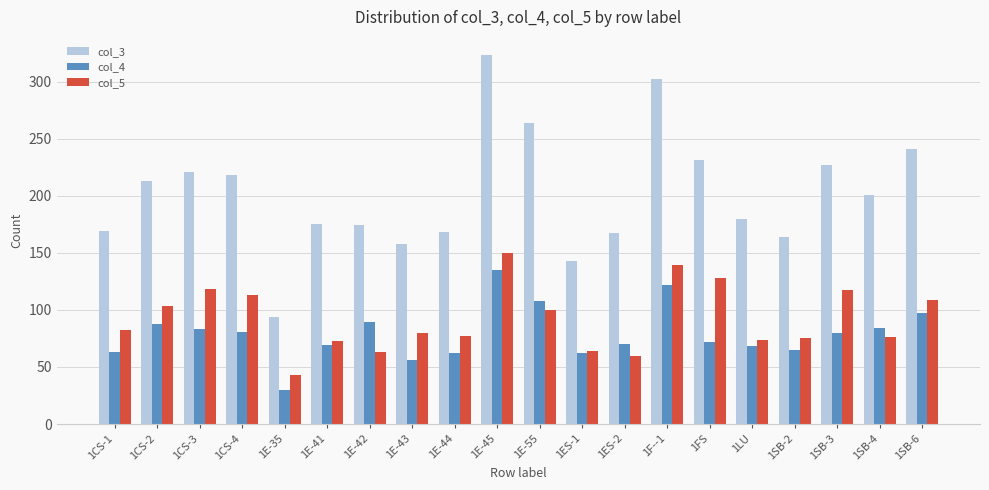

At which category is the sum across all series the highest?

1E-45